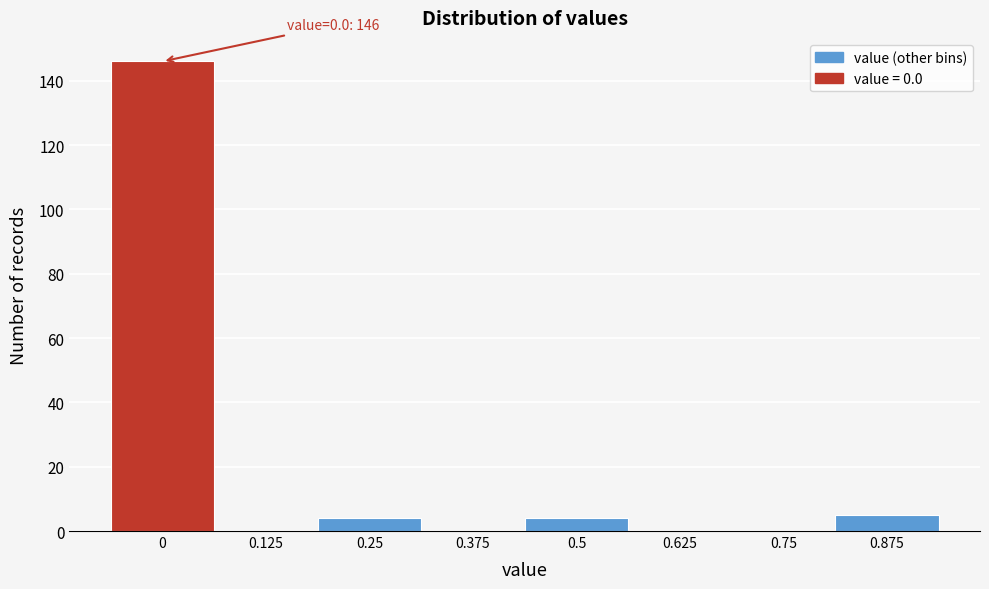

Reading left to right, transcribe all the data shown in this chart.

0=146	0.125=0	0.25=4	0.375=0	0.5=4	0.625=0	0.75=0	0.875=5